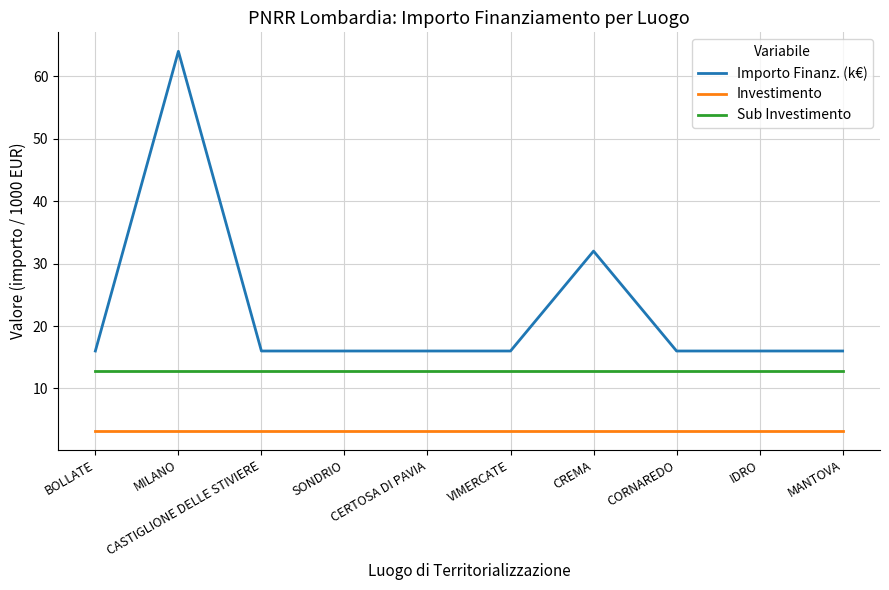

True or false: Sub Investimento and Investimento cross at least once.

False